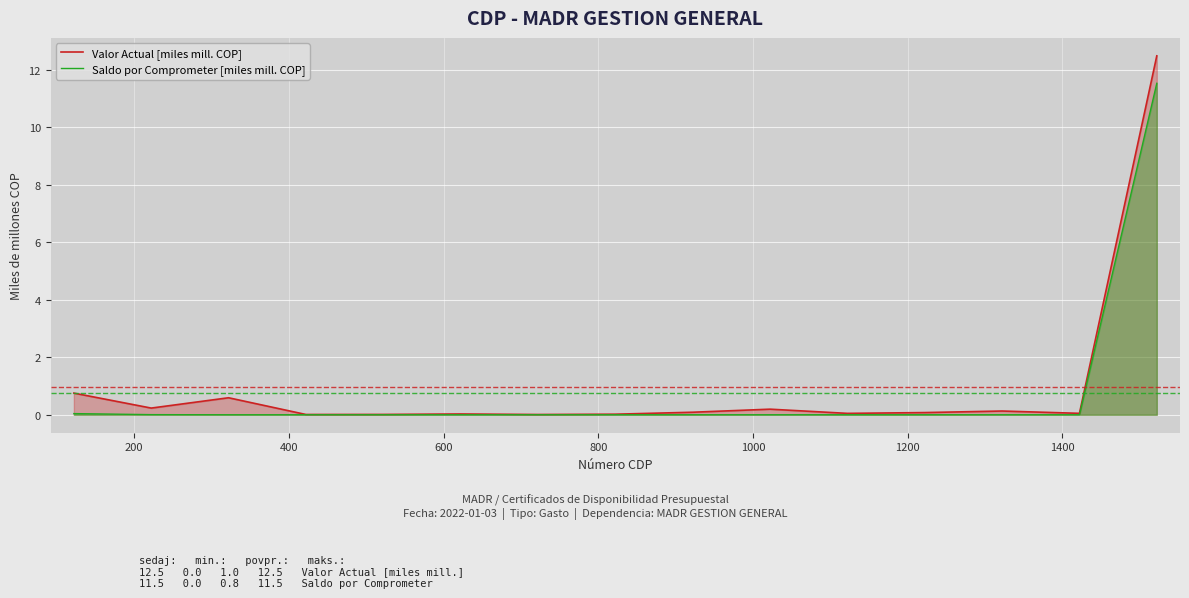

What is the difference between the maximum and minimum values in the Saldo por Comprometer [miles mill. COP] series?

11.5